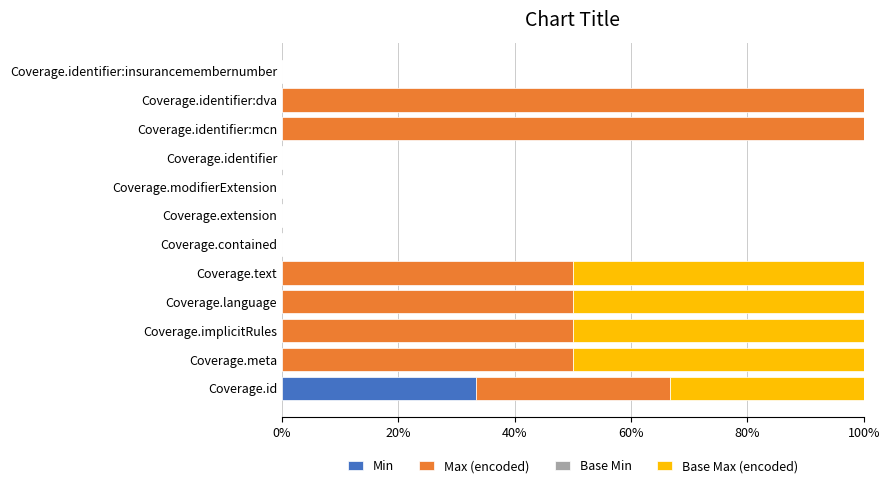

What is the total value across all series at Coverage.implicitRules?

100.0